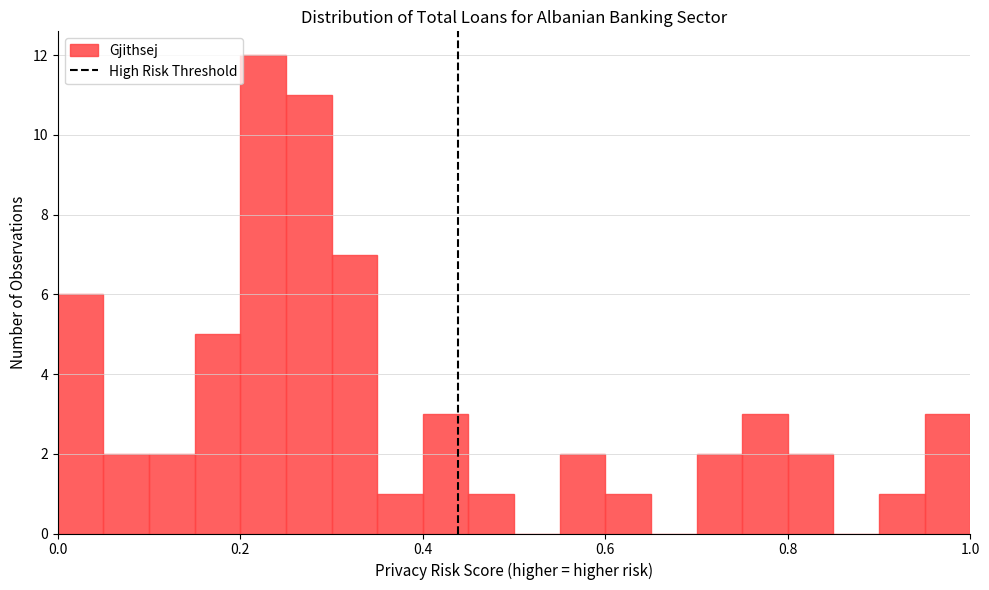

Read against the x-axis, roughly where is the centre of the tallest bar?

0.22